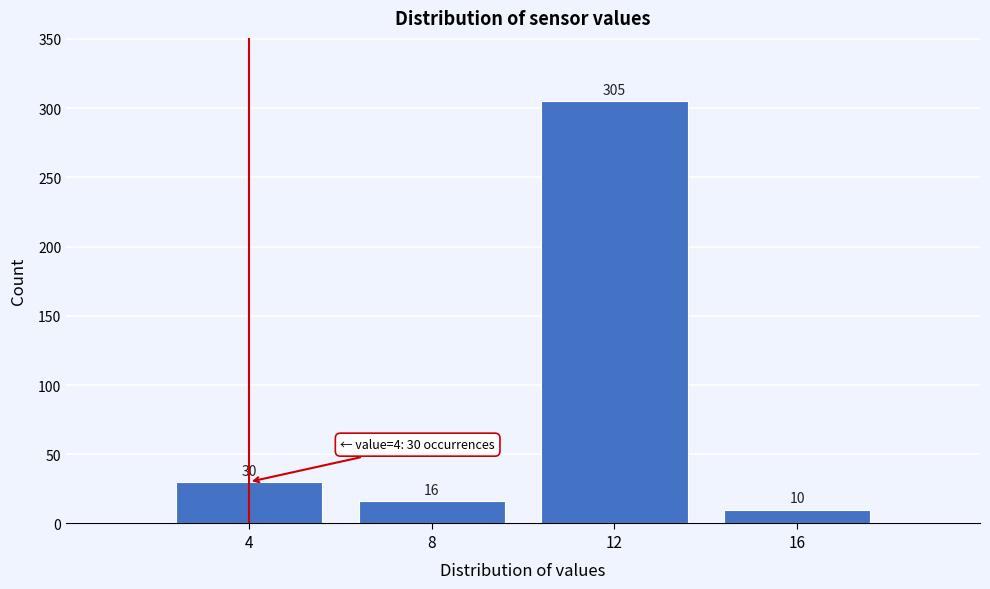

Reading left to right, transcribe this chart: for each bar, give the range it covers on the x-axis and its height.

2 to 6: 30
6 to 10: 16
10 to 14: 305
14 to 18: 10